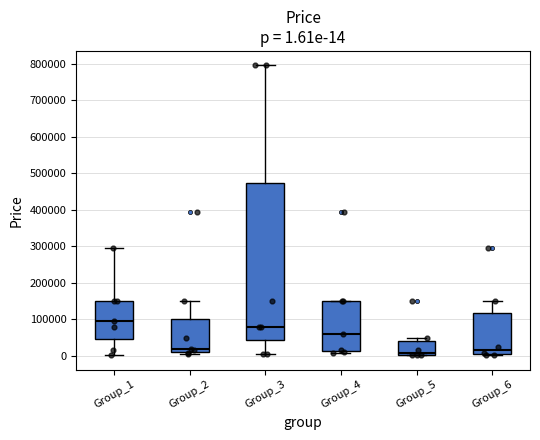

Comparing the boxes themselves (not the whiskers), which one is the tallest?

Group_3